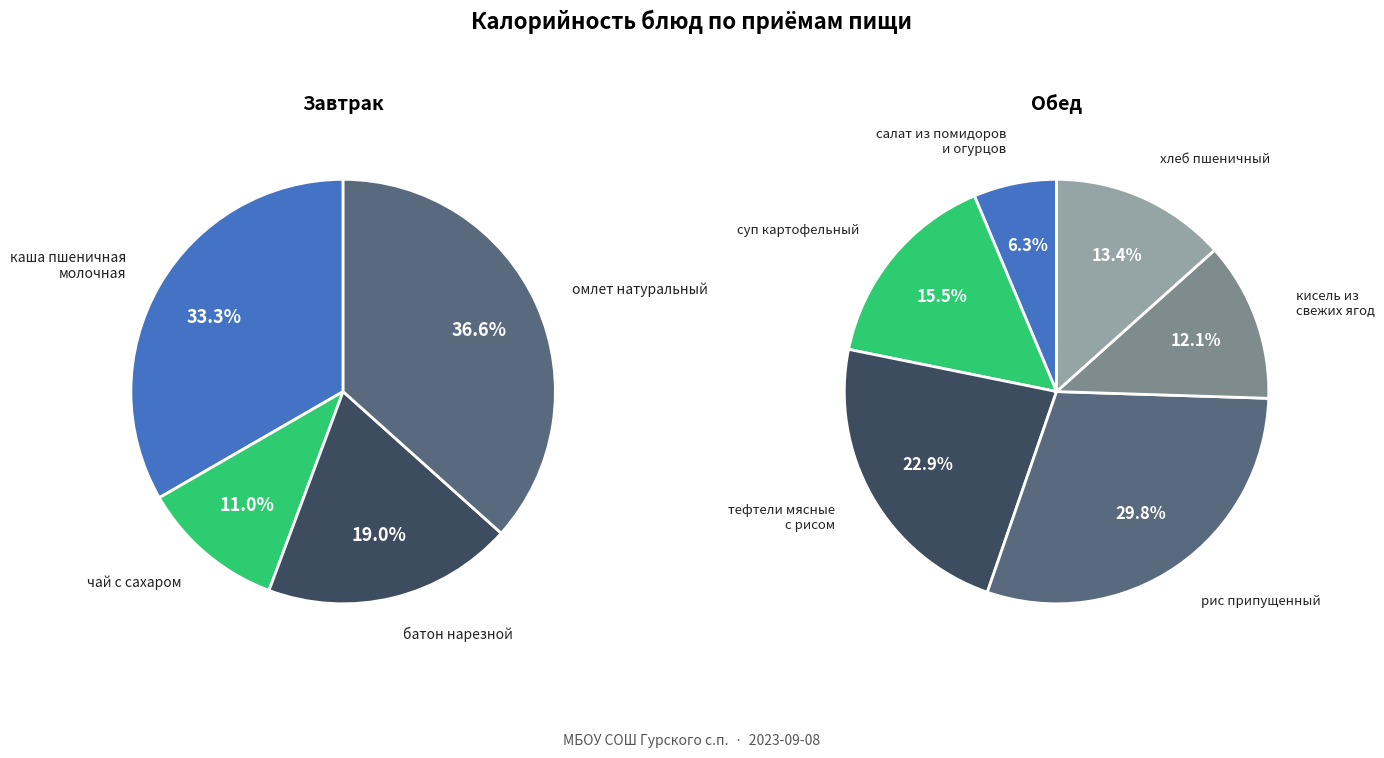

How many slices are in this pie chart?

10